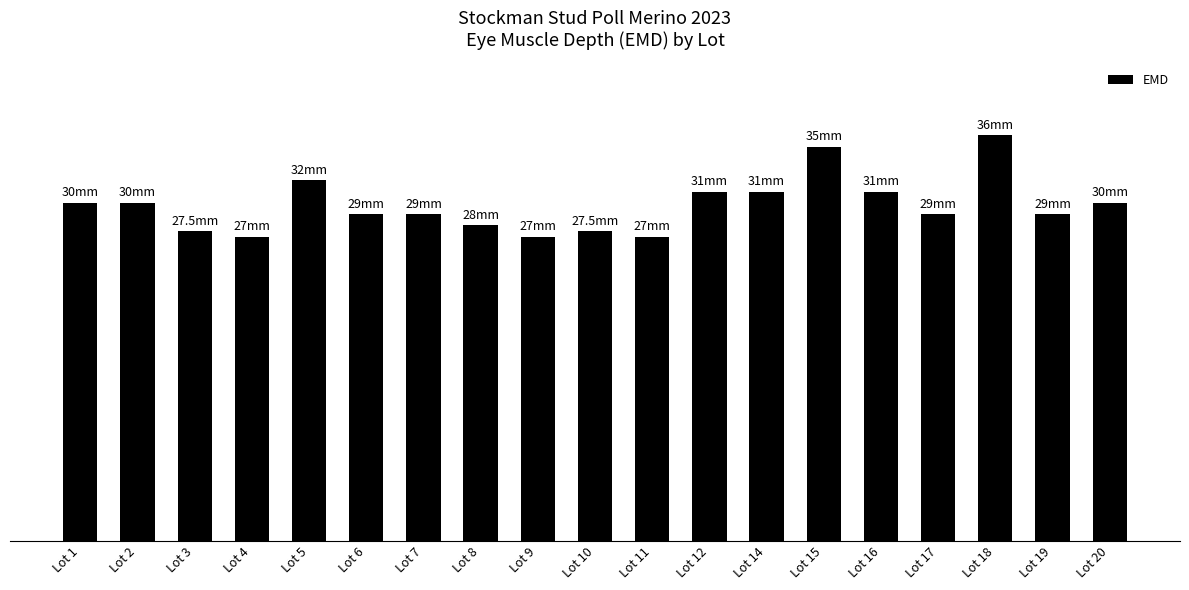

Rank the categories by value from highest to lowest.

Lot 18, Lot 15, Lot 5, Lot 12, Lot 14, Lot 16, Lot 1, Lot 2, Lot 20, Lot 6, Lot 7, Lot 17, Lot 19, Lot 8, Lot 3, Lot 10, Lot 4, Lot 9, Lot 11